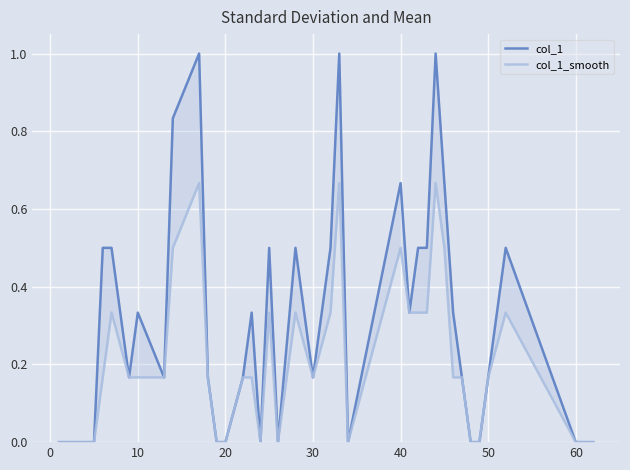

True or false: col_1_smooth and col_1 intersect in this chart.

False